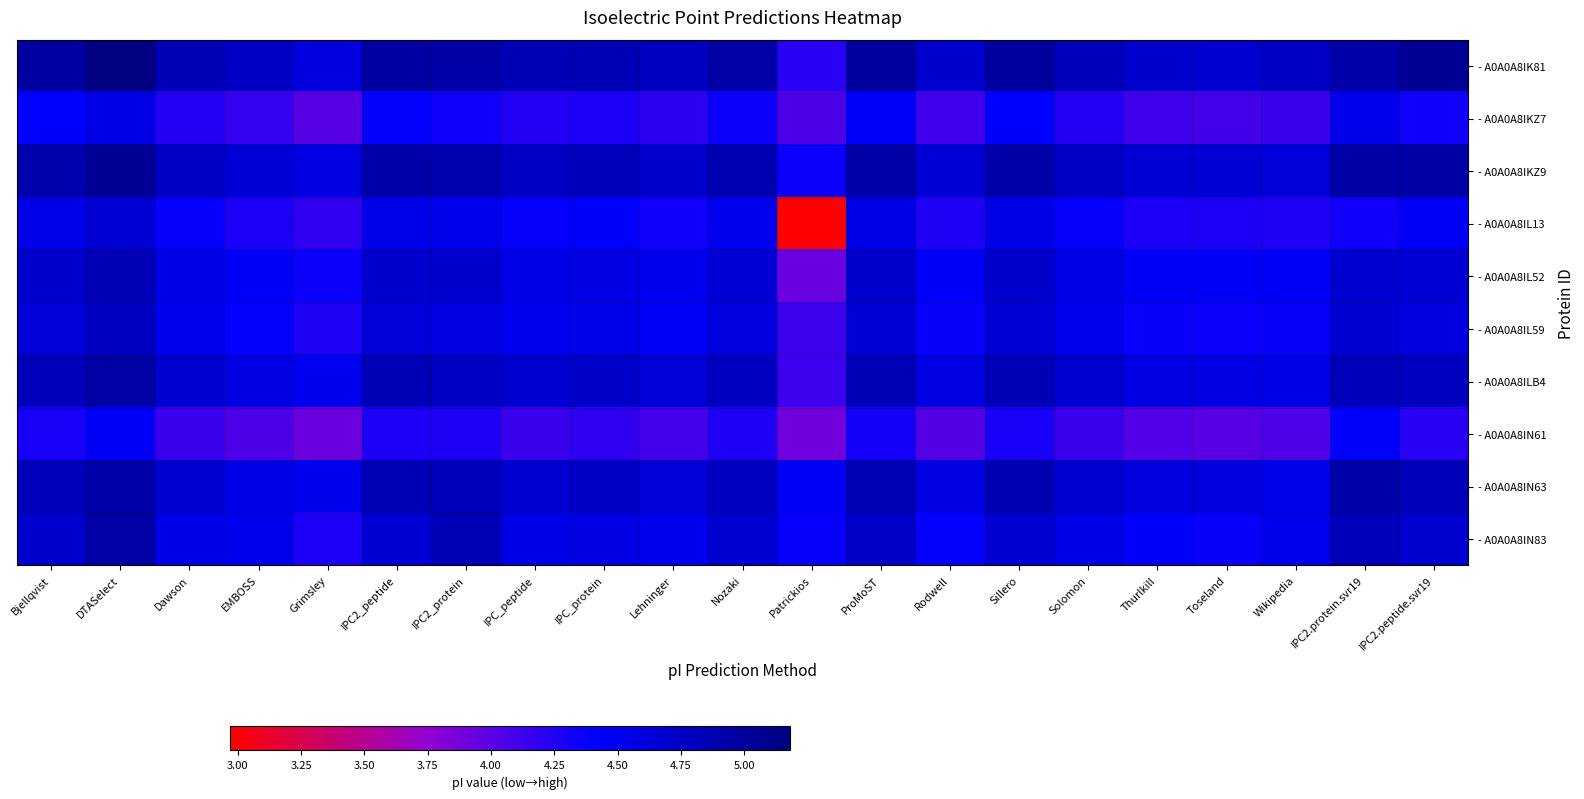

What is the spread (max minus min) of values at Dawson?

0.7